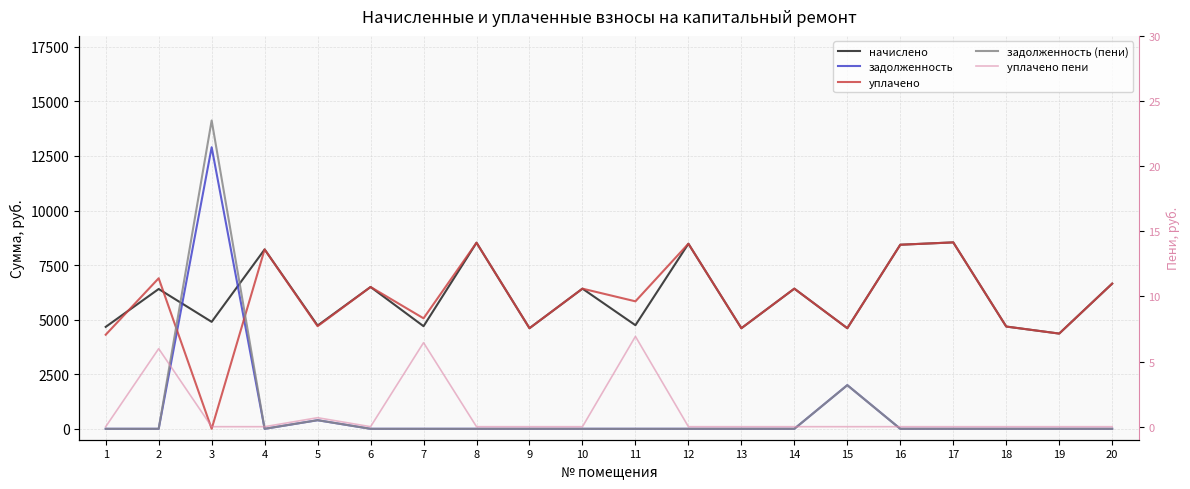

True or false: задолженность (пени) has more than 0 interior local peaks.

True